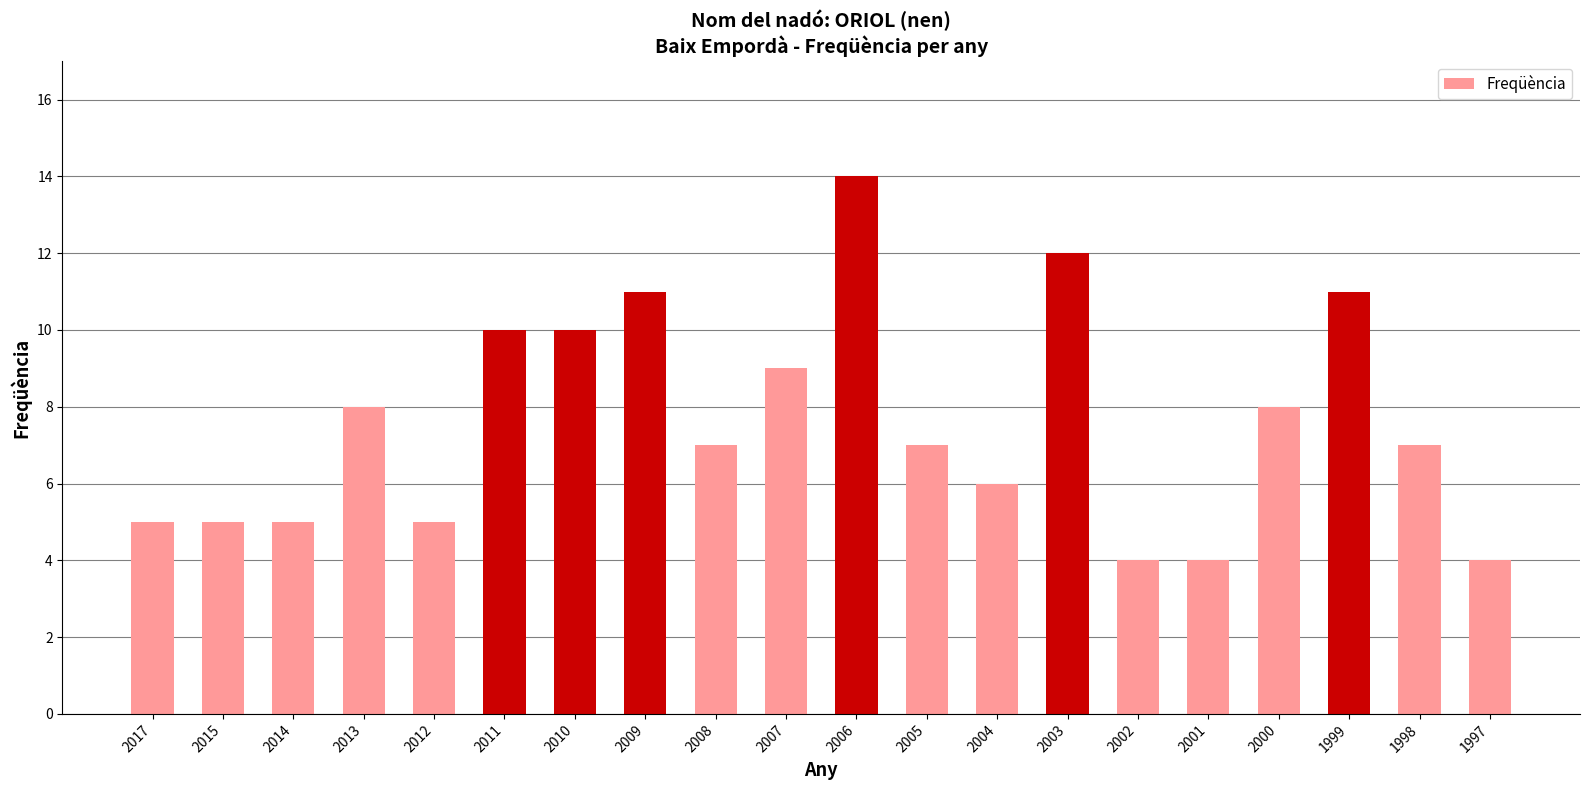

Read the value at 2017.

5